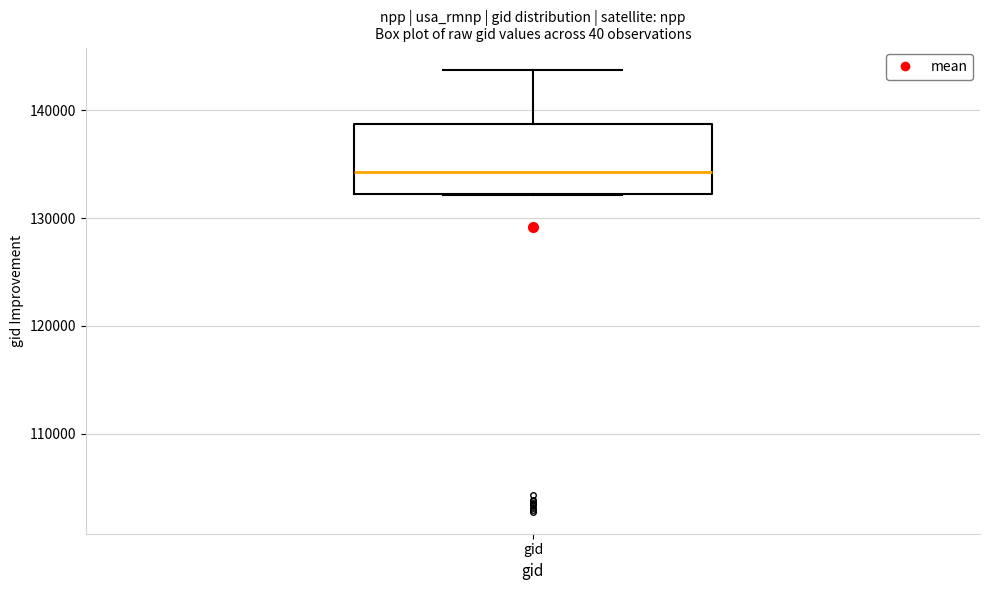

Read this box plot against the y-axis: the position of the median line, the range covered by the box, and the ends of both whiskers. The values are not printed on the chart, so give them approximately, as read against the axis.

median 134000, box 132000 to 139000, whiskers 132000 to 144000